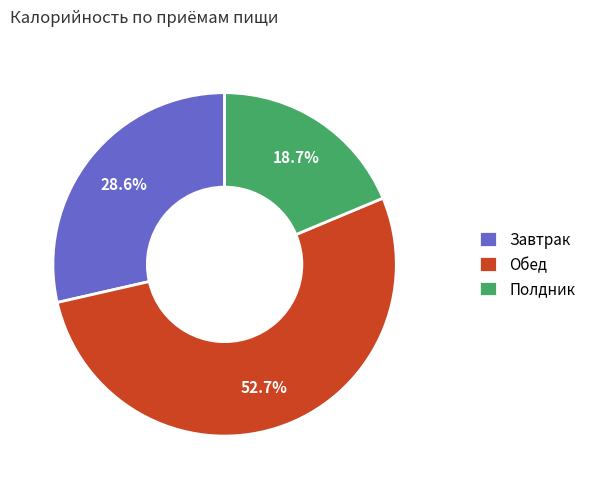

To the nearest percent, what is the average slice percentage?

33%